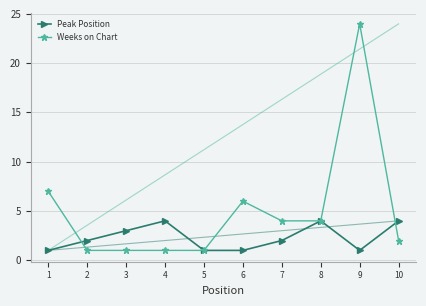

At which label does Weeks on Chart reach its peak?

9